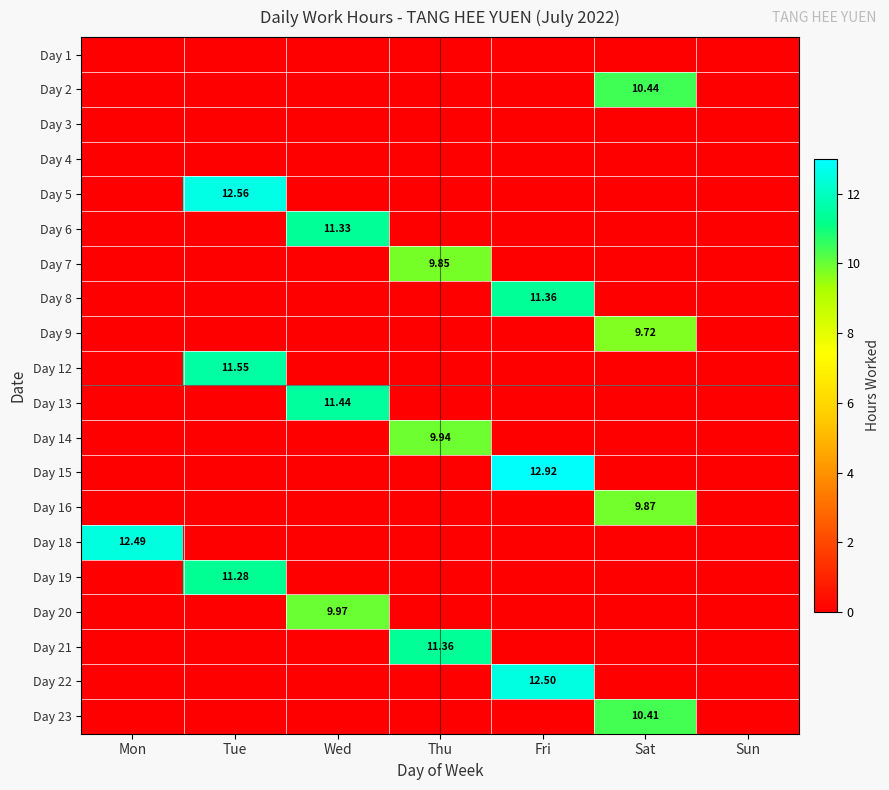

What is the total value across all series at Tue?

35.4